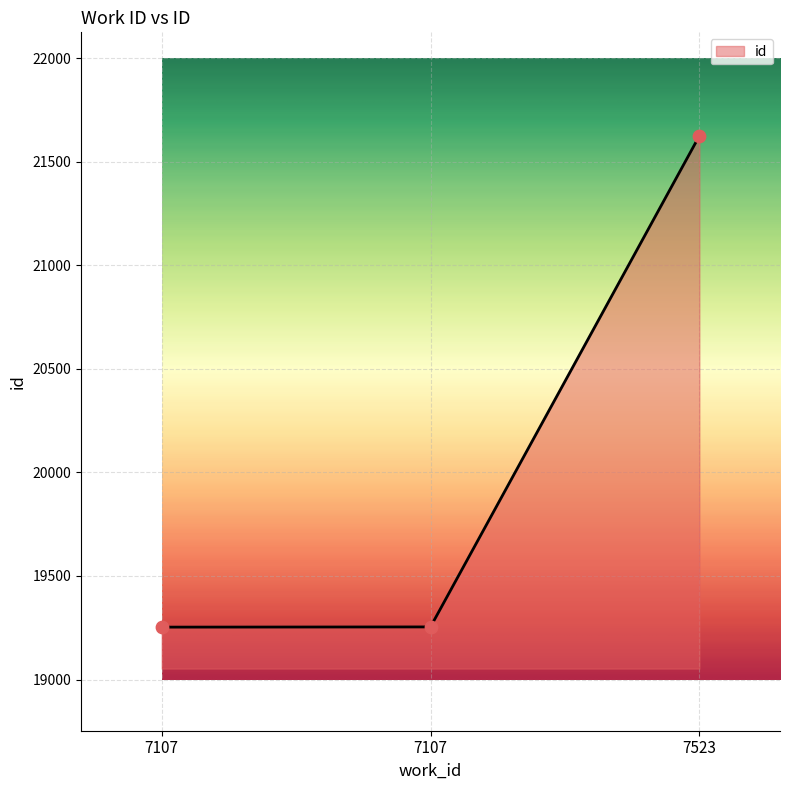

What is the change in value from 7107 to 7523?

+2370